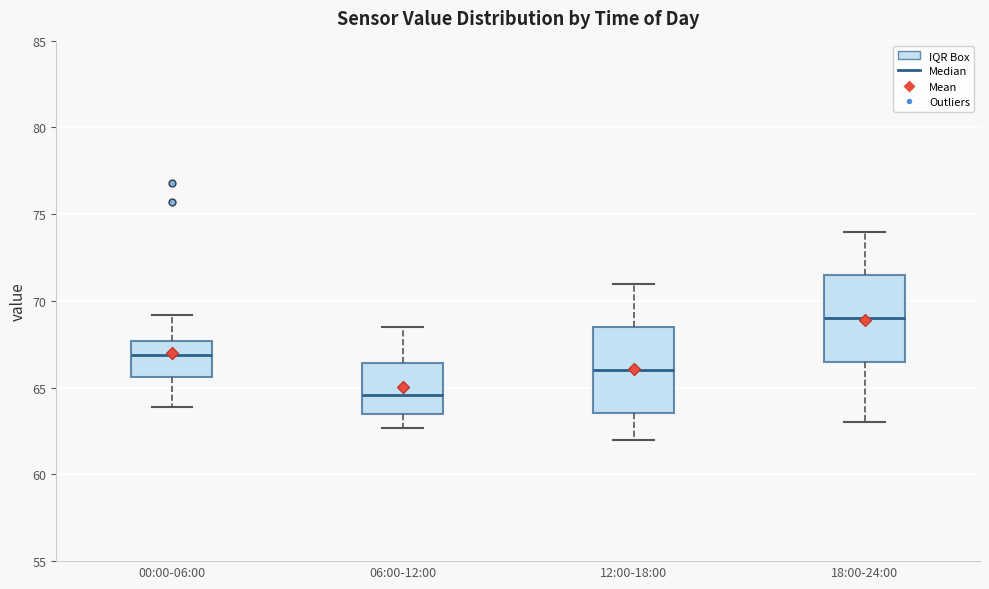

Which box has the highest median line?

18:00-24:00